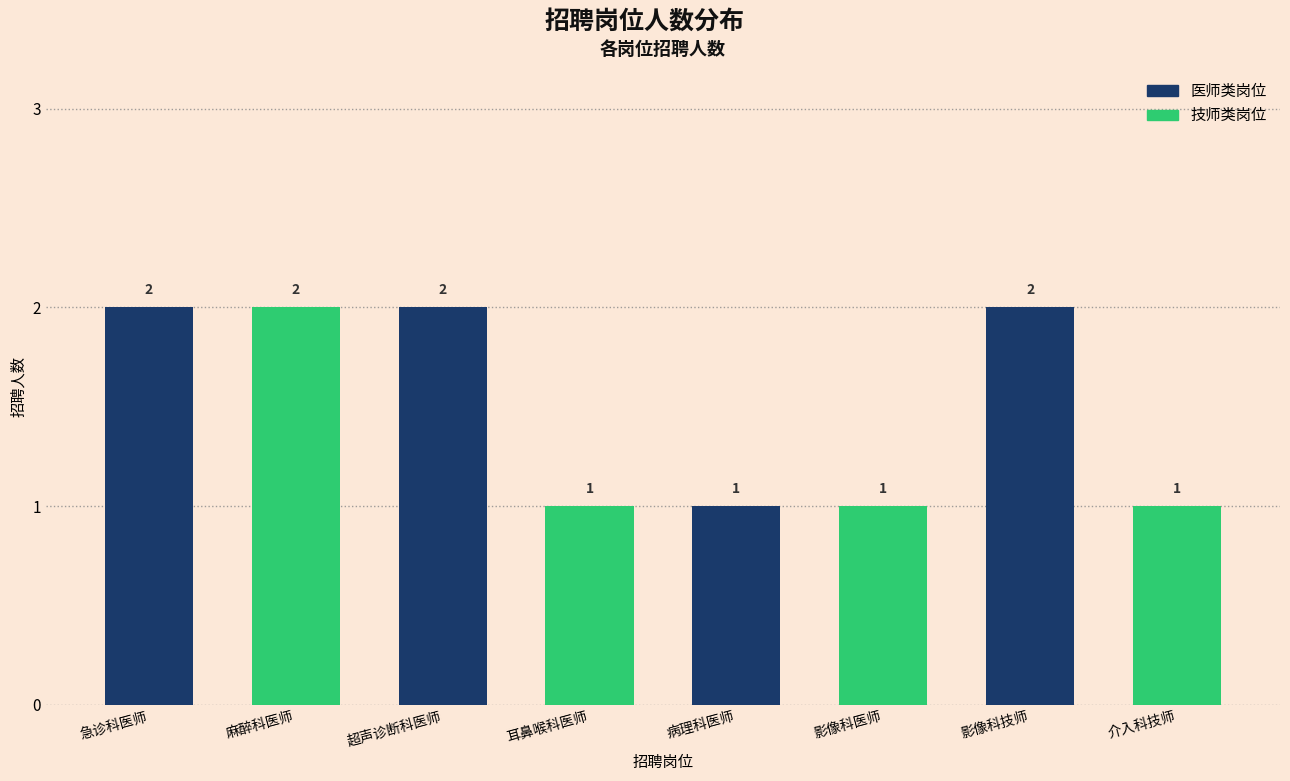

What is the ratio of the value at 耳鼻喉科医师 to the value at 影像科技师?

0.5